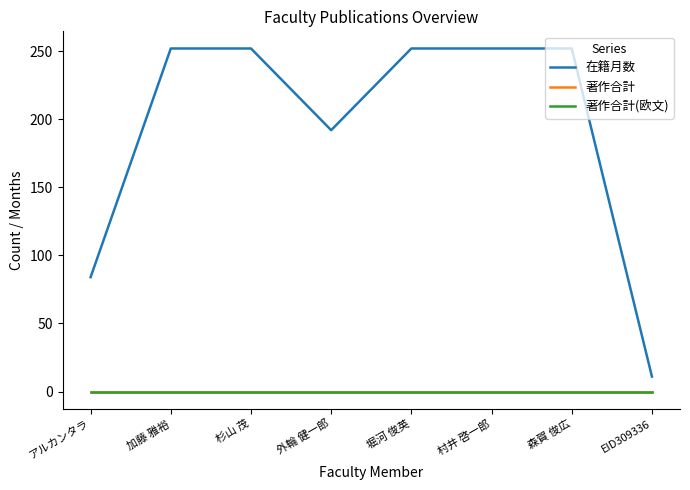

What position from the left is 堀河 俊英?

5